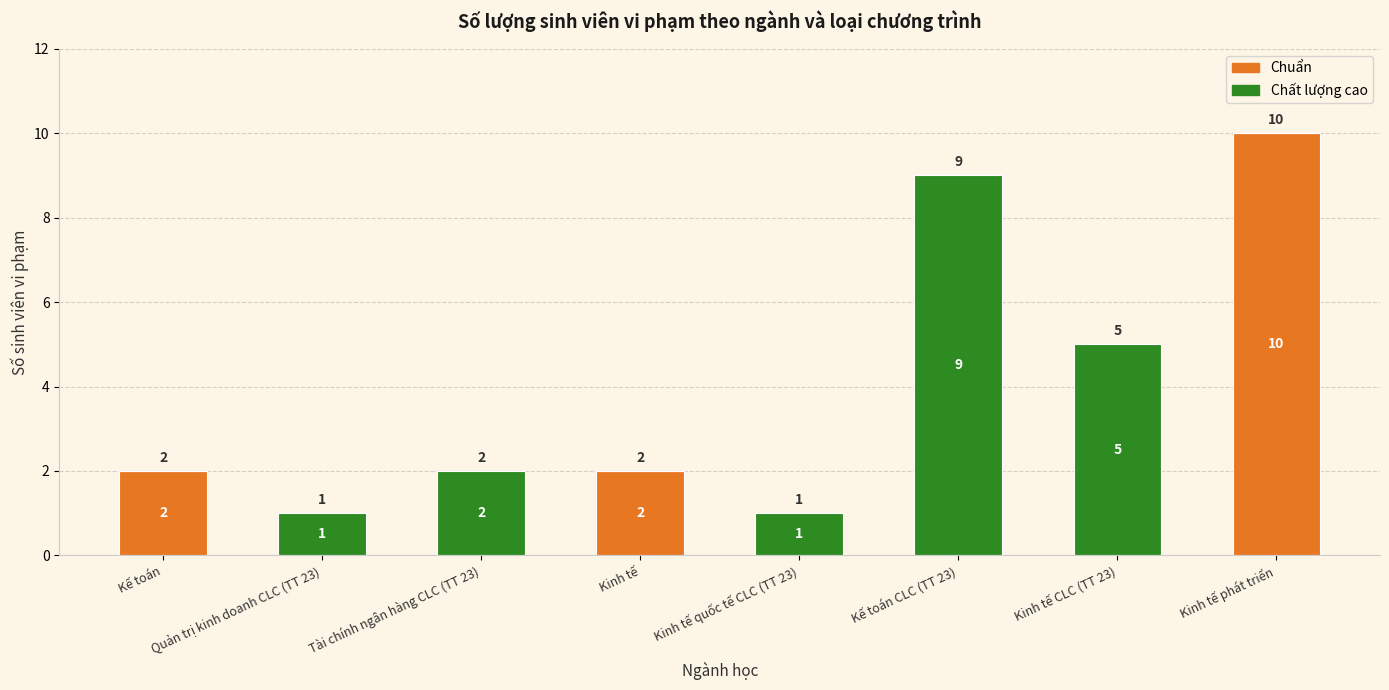

What is the approximate value of Chuẩn at Kinh tế phát triển?

10